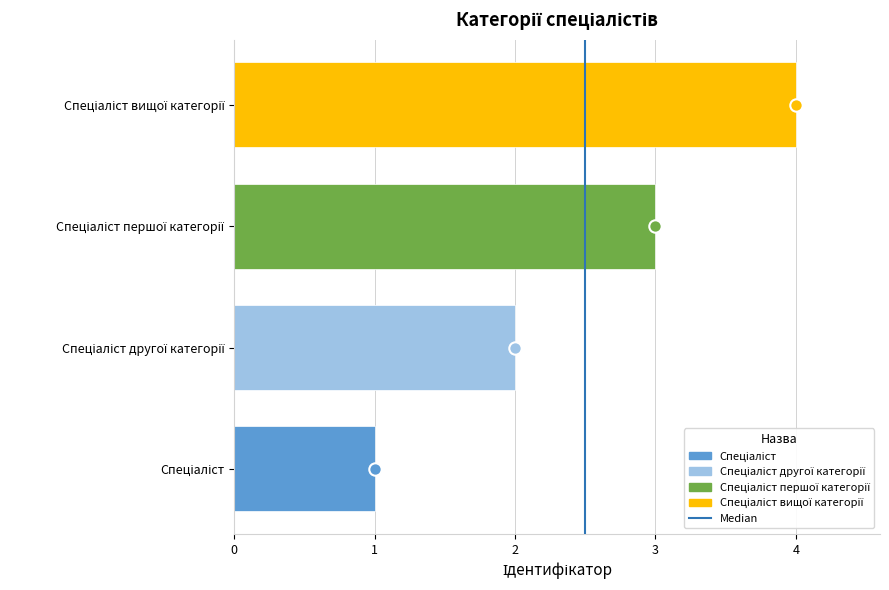

Which has a higher value, Спеціаліст другої категорії or Спеціаліст першої категорії?

Спеціаліст першої категорії